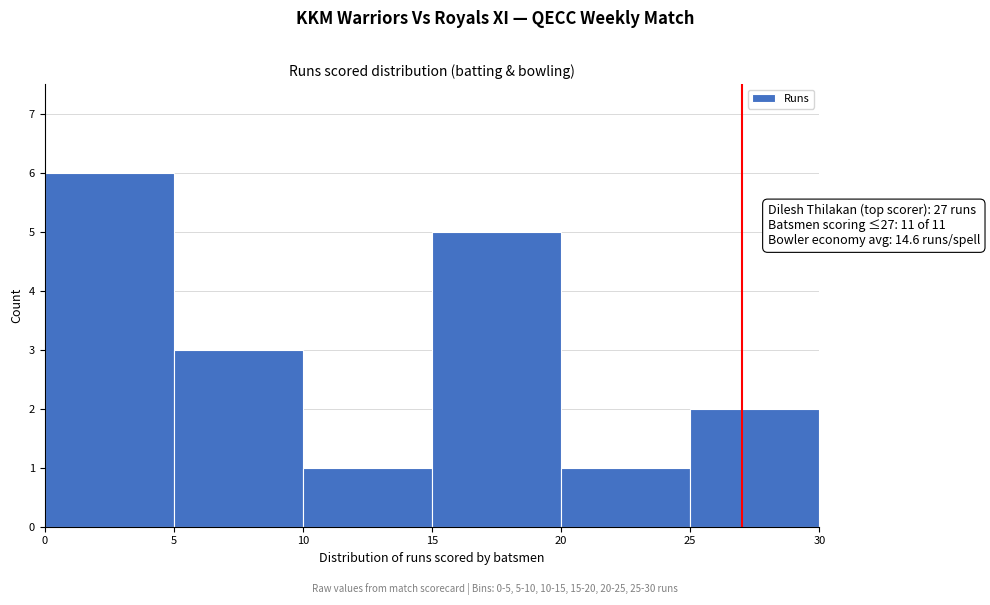

Over which range of the x-axis is the bar tallest?

0 to 5